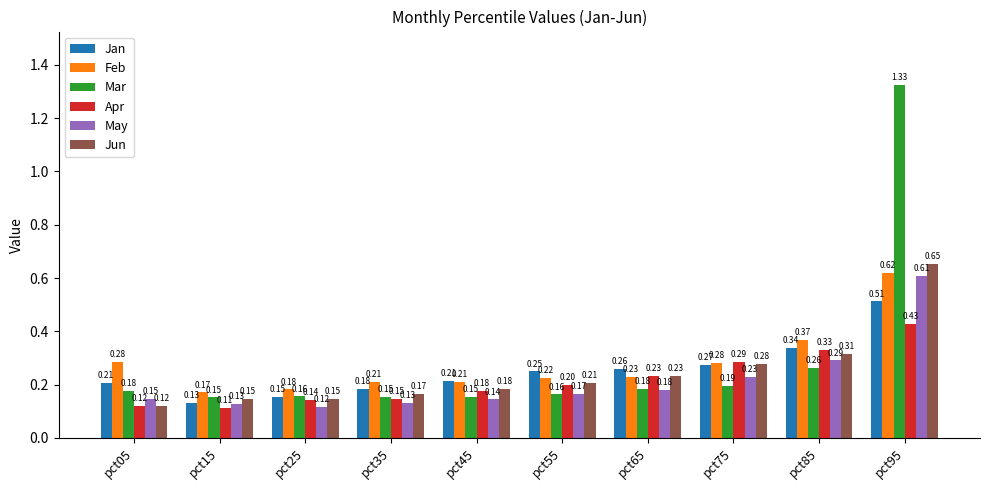

Which series has the widest spread of values?

Mar